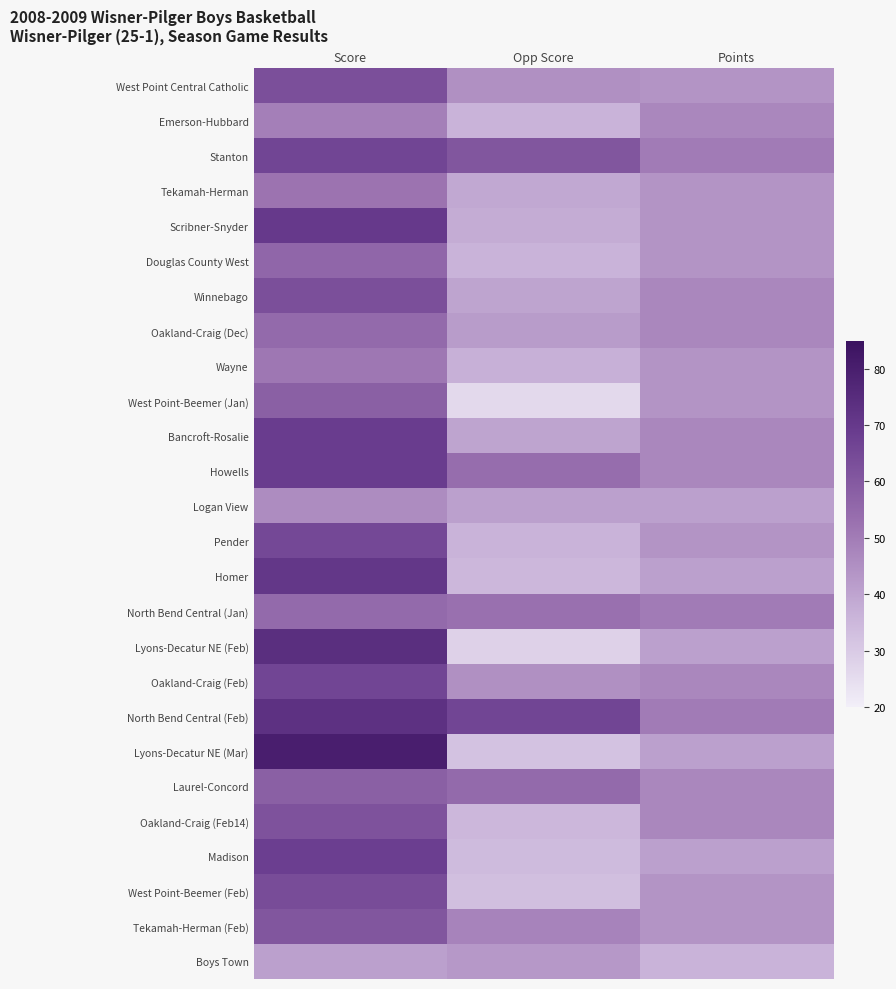

Reading left to right, extract all data points from this chart.

West Point Central Catholic: Score=63	Opp Score=45	Points=44
Emerson-Hubbard: Score=49	Opp Score=36	Points=47
Stanton: Score=66	Opp Score=61	Points=50
Tekamah-Herman: Score=52	Opp Score=39	Points=44
Scribner-Snyder: Score=70	Opp Score=38	Points=44
Douglas County West: Score=56	Opp Score=36	Points=44
Winnebago: Score=63	Opp Score=40	Points=47
Oakland-Craig (Dec): Score=55	Opp Score=42	Points=47
Wayne: Score=51	Opp Score=37	Points=44
West Point-Beemer (Jan): Score=58	Opp Score=26	Points=44
Bancroft-Rosalie: Score=69	Opp Score=40	Points=47
Howells: Score=69	Opp Score=54	Points=47
Logan View: Score=46	Opp Score=41	Points=41
Pender: Score=65	Opp Score=36	Points=44
Homer: Score=71	Opp Score=35	Points=41
North Bend Central (Jan): Score=55	Opp Score=53	Points=50
Lyons-Decatur NE (Feb): Score=74	Opp Score=28	Points=41
Oakland-Craig (Feb): Score=66	Opp Score=45	Points=47
North Bend Central (Feb): Score=73	Opp Score=66	Points=50
Lyons-Decatur NE (Mar): Score=80	Opp Score=32	Points=41
Laurel-Concord: Score=58	Opp Score=55	Points=47
Oakland-Craig (Feb14): Score=62	Opp Score=35	Points=47
Madison: Score=68	Opp Score=34	Points=41
West Point-Beemer (Feb): Score=64	Opp Score=33	Points=44
Tekamah-Herman (Feb): Score=61	Opp Score=48	Points=44
Boys Town: Score=41	Opp Score=43	Points=36